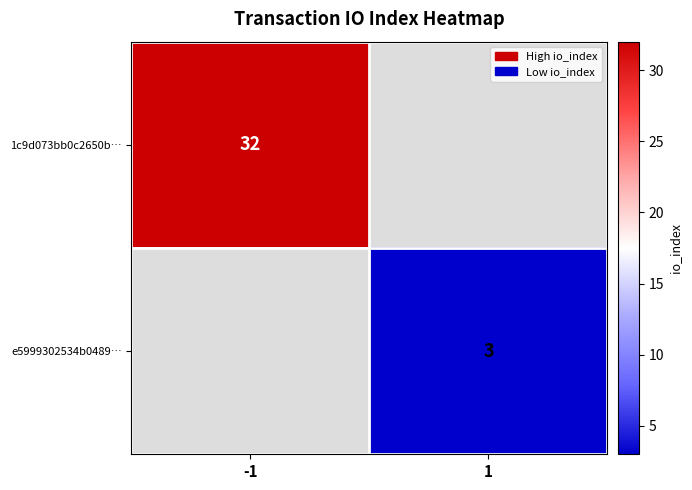

The value of 1c9d073bb0c2650b… at -1 is 43.4. True or false?

False